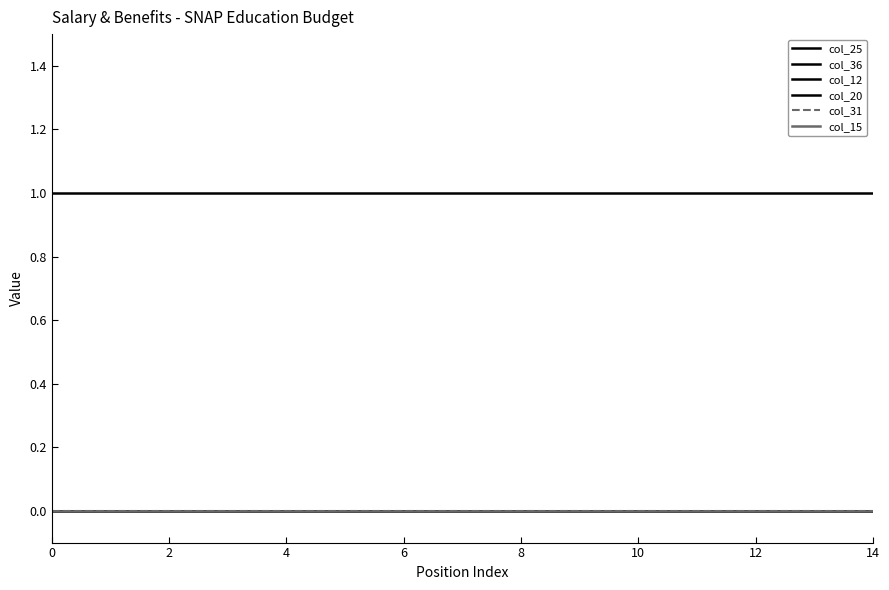

Does the chart have visible grid lines?

No